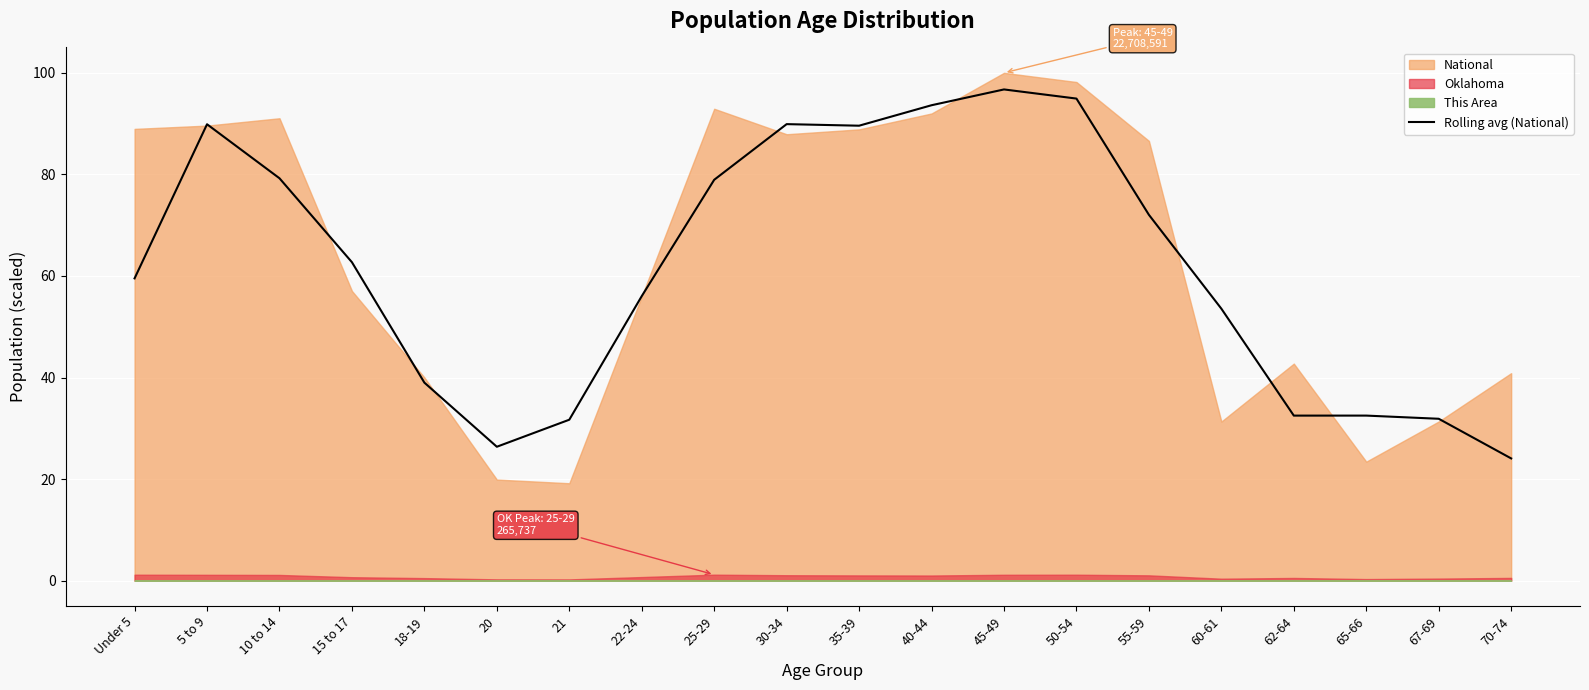

Reading left to right, list all the values displayed in this chart.

59.5	89.9	79.2	62.7	39.0	26.4	31.7	56.0	78.9	89.9	89.6	93.6	96.7	94.9	72.0	53.6	32.5	32.5	31.9	24.1